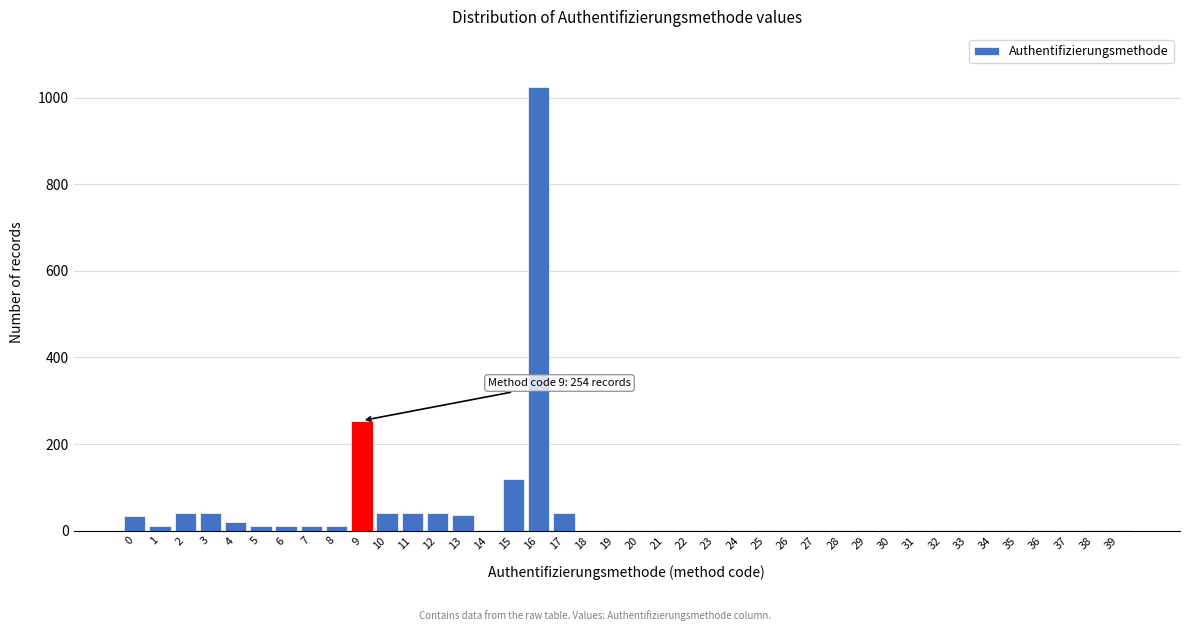

True or false: the data shows 1 at 31.

True